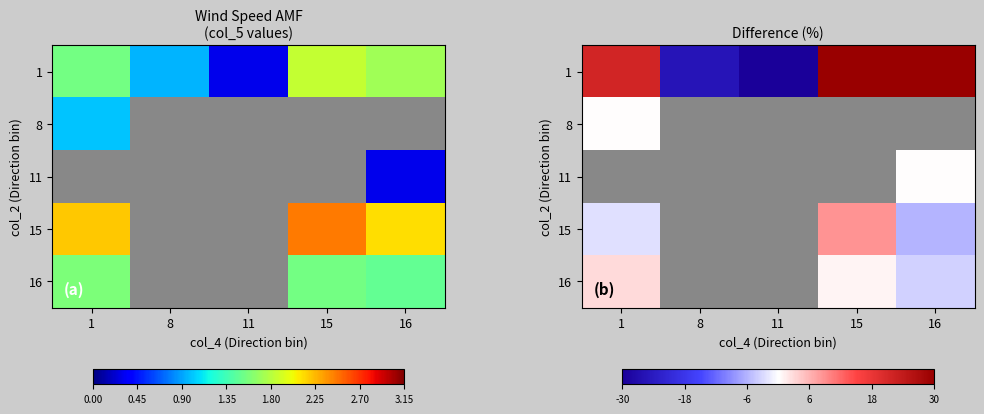

Count the number of categories in the chart.

5